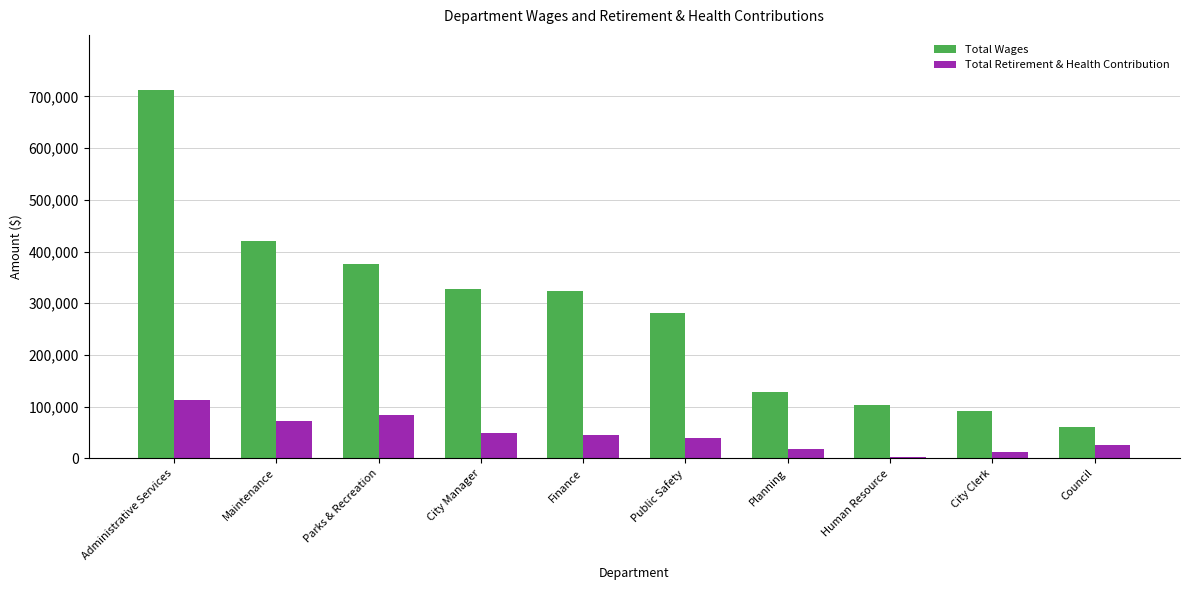

At how many categories does at least one series exceed 133248?

6